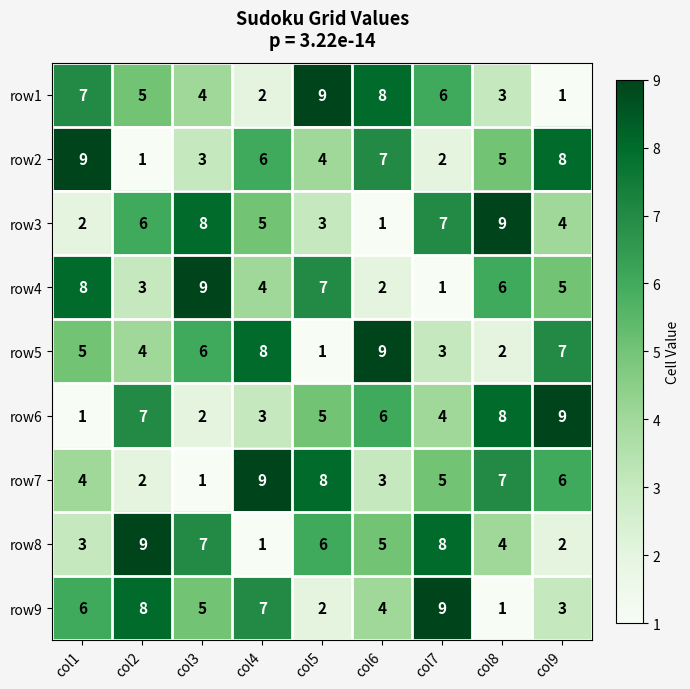

What is the sum of all row6 values?

45